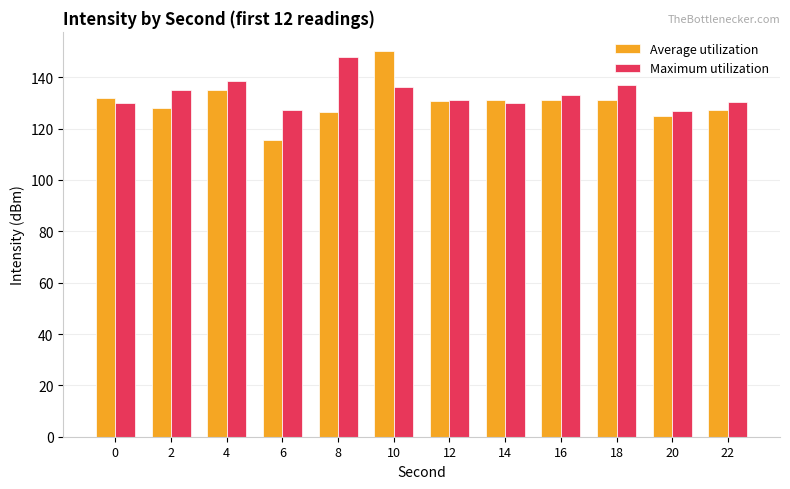

What is the sum of all Average utilization values?

1563.9